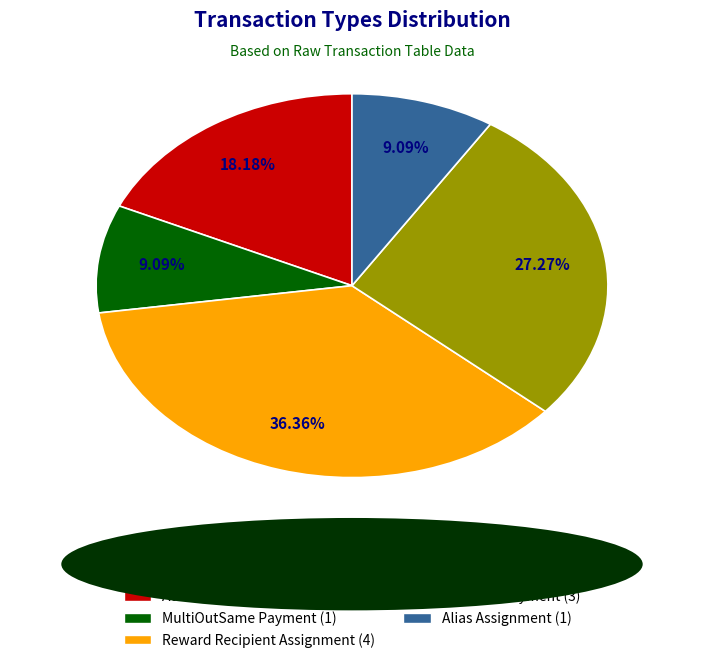

Is there any slice that represents more than half of the pie?

No